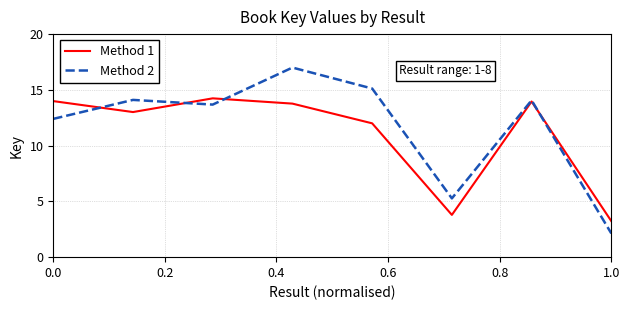

Which series has the largest total across all categories?

Method 2